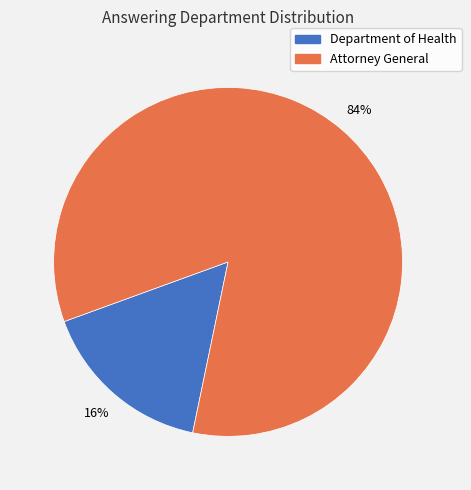

What percentage is the Department of Health slice, to the nearest percent?

16%